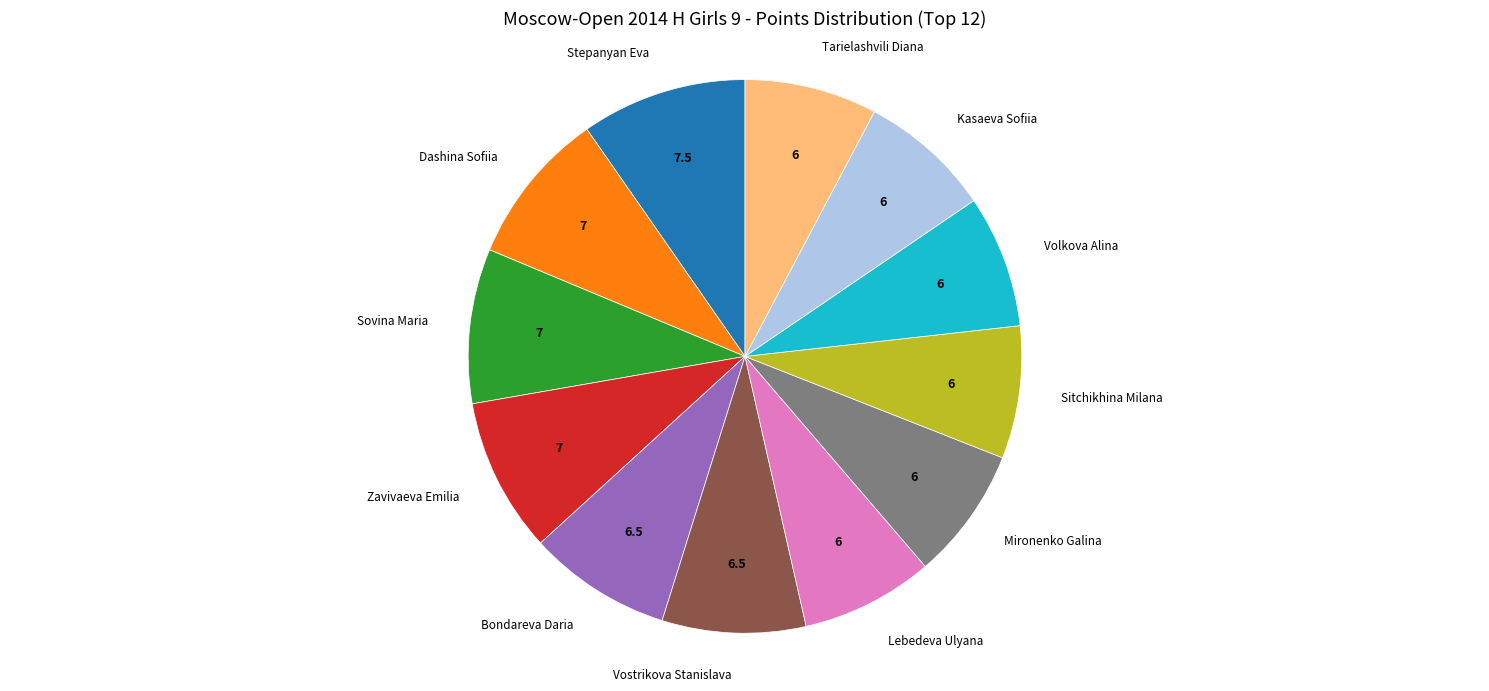

Does any single category account for the majority?

No